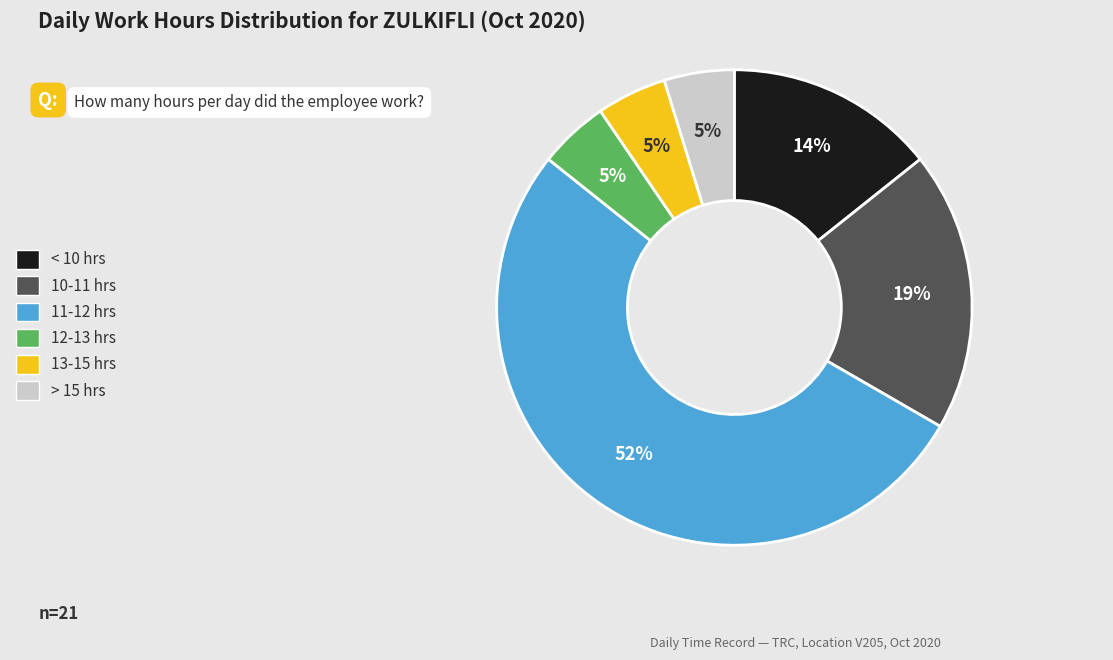

Which slice represents more than half of the pie?

11-12 hrs